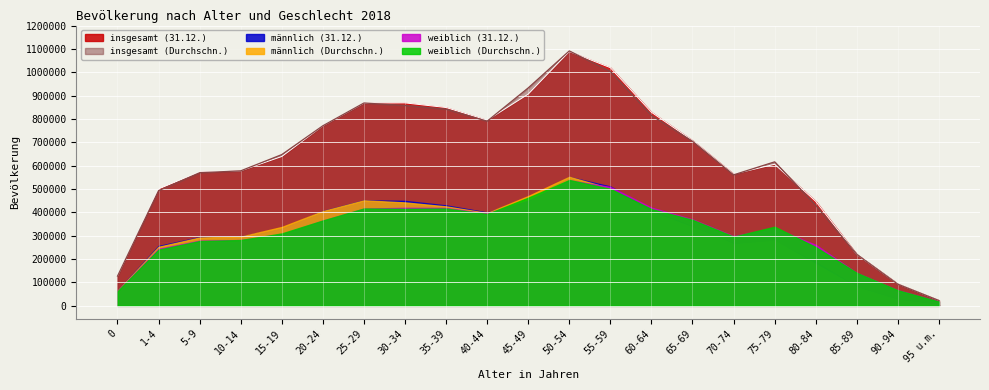

Which series has the largest total across all categories?

insgesamt (31.12.)